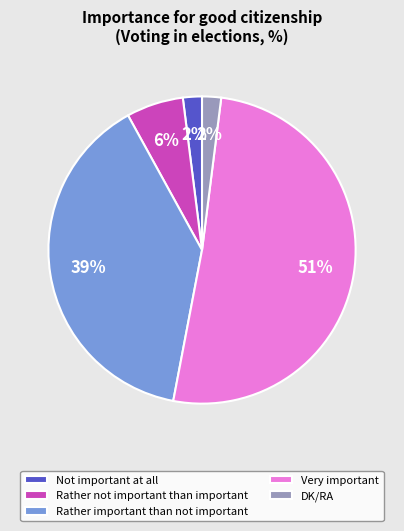

Do Very important and Not important at all together represent more than half of the pie?

Yes